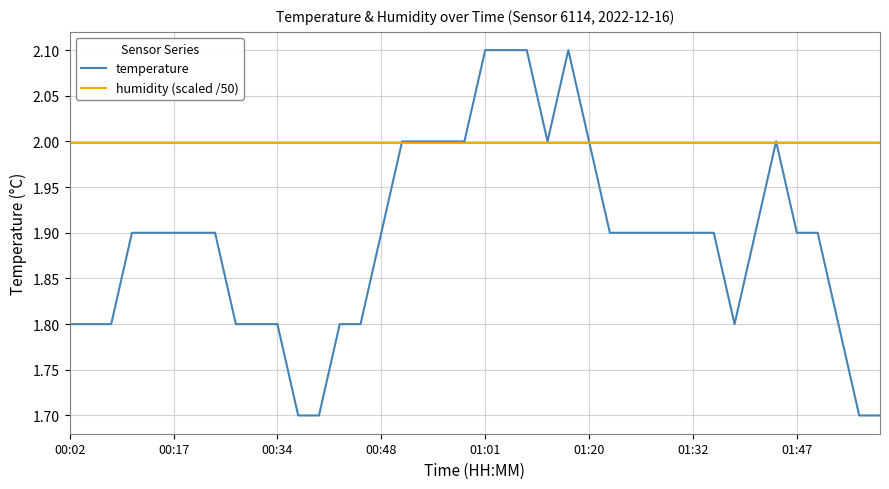

What is the maximum value for humidity (scaled /50)?

2.0